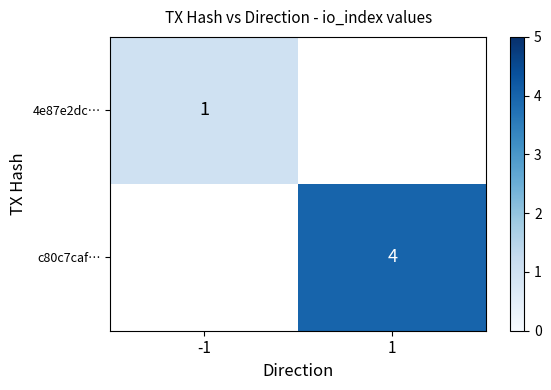

True or false: 4e87e2dc… has a value of 0.4 at -1.

False